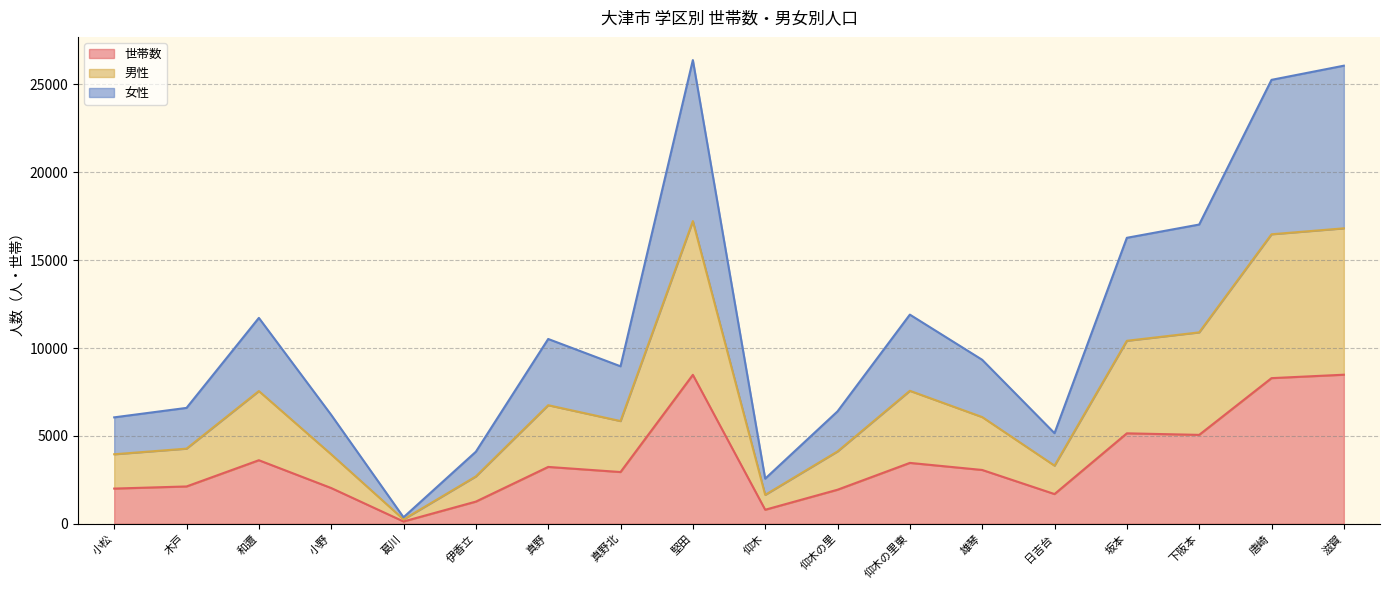

At which category does the chart reach its minimum across all series?

葛川